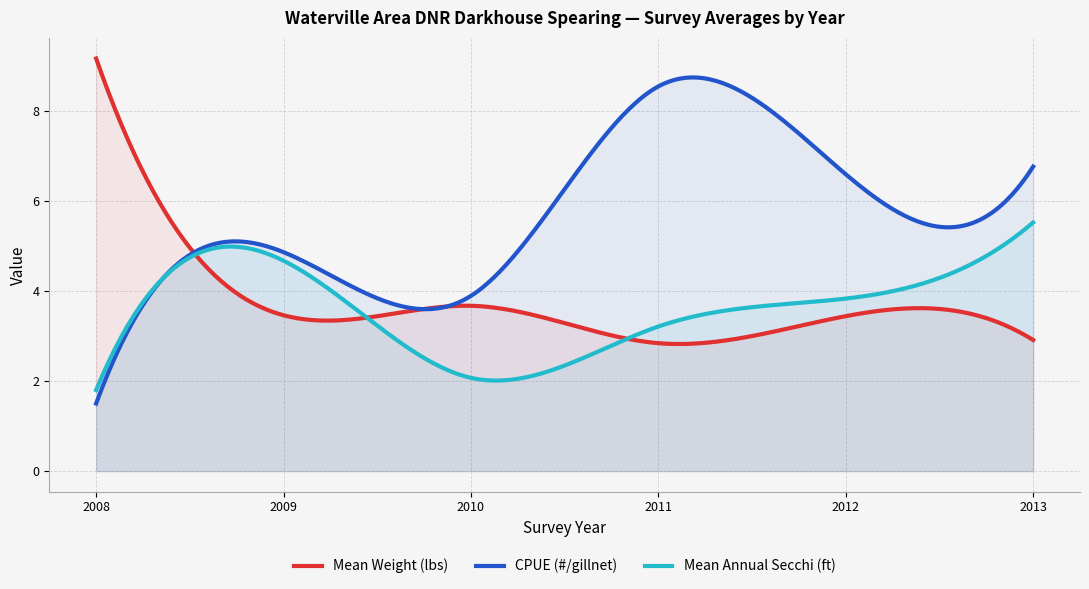

How many data points in CPUE (#/gillnet) are above 6?

3